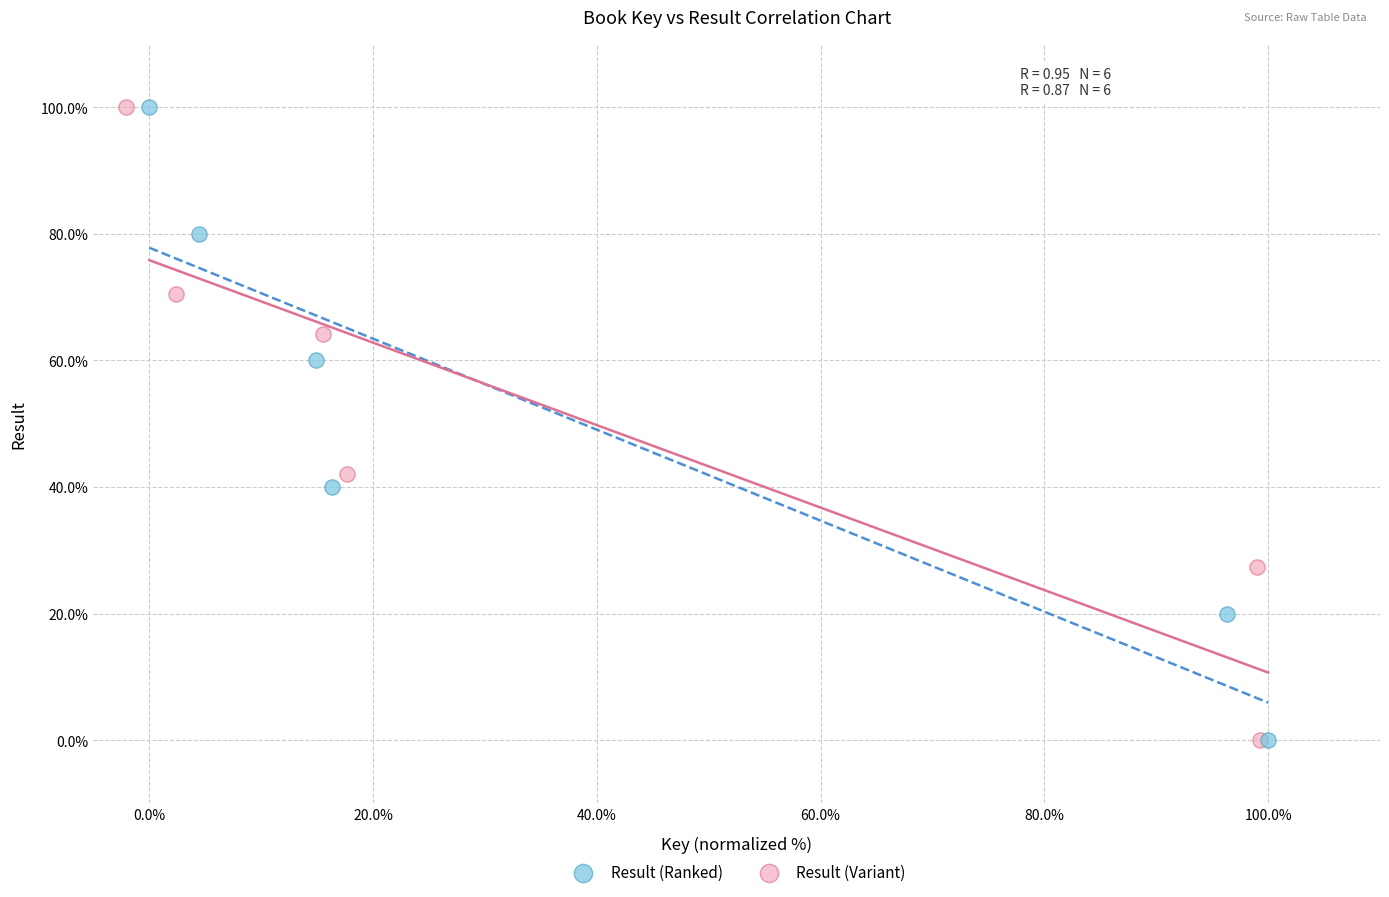

What are all the series names shown in the legend?

Result (Ranked), Result (Variant)